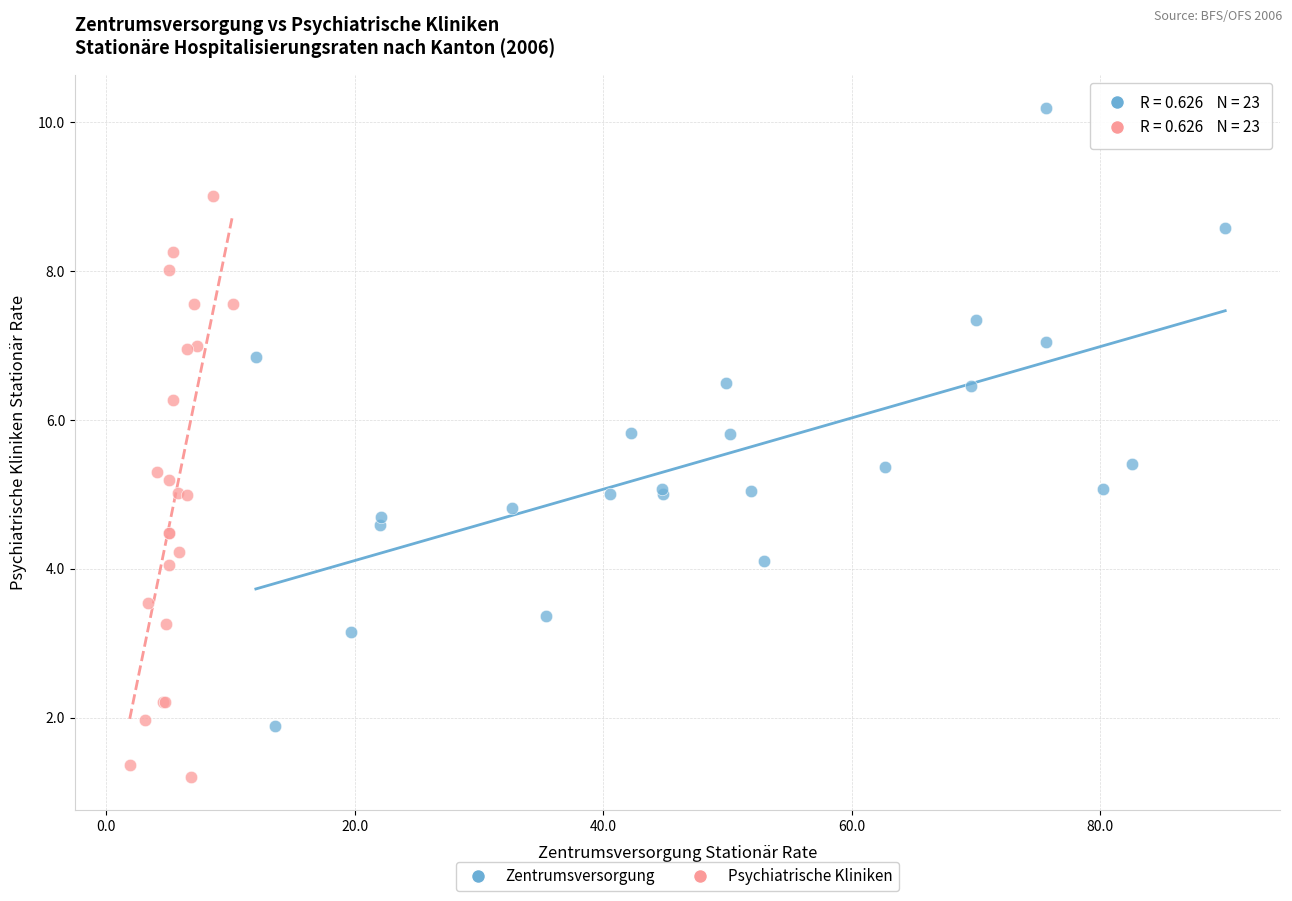

What are all the series names shown in the legend?

Zentrumsversorgung, Psychiatrische Kliniken